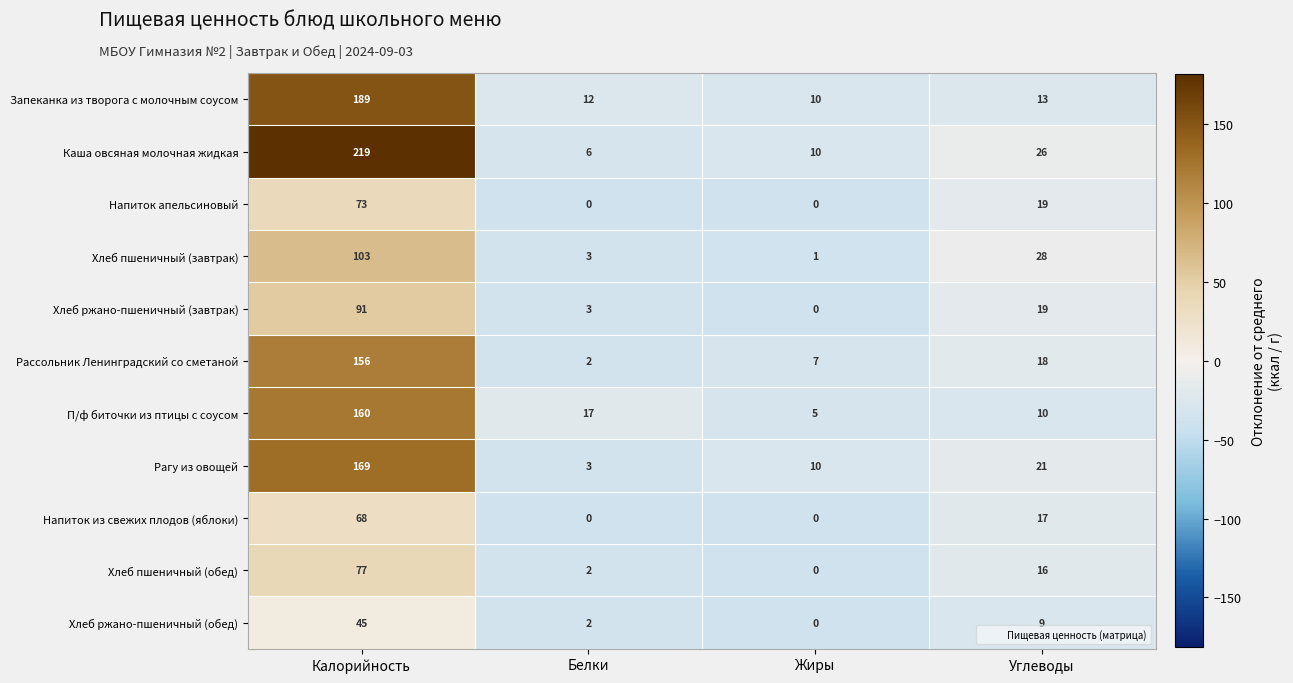

At how many categories does at least one series exceed 106?

1